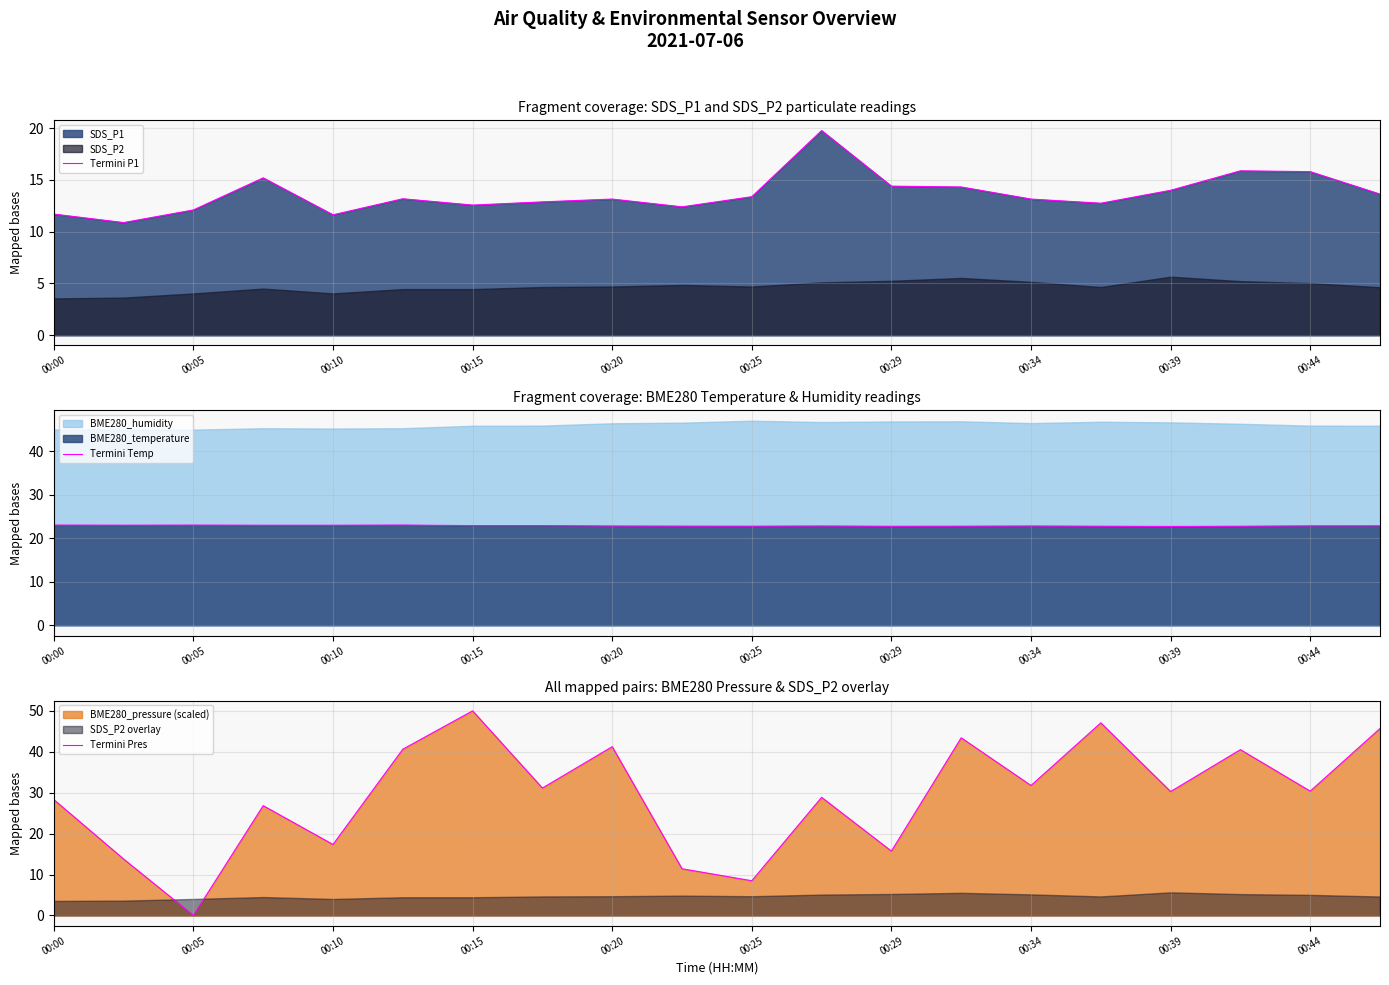

What is the difference between the maximum and minimum values in the Termini Pres series?

50.0